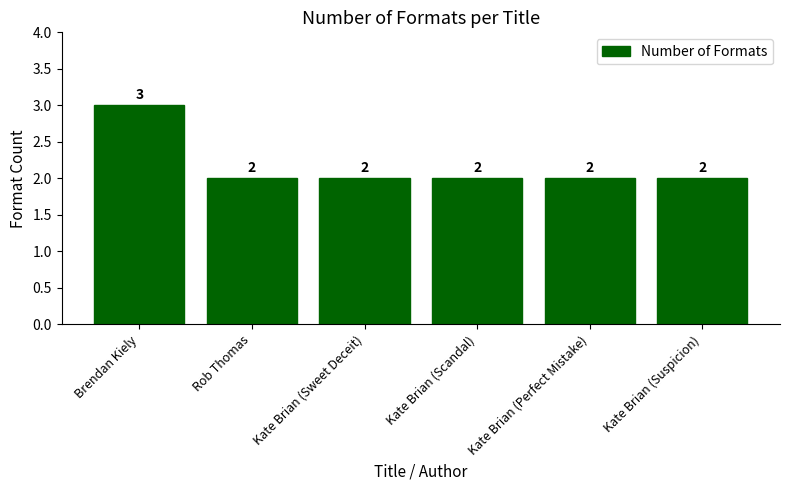

Reading left to right, extract all data points from this chart.

3	2	2	2	2	2